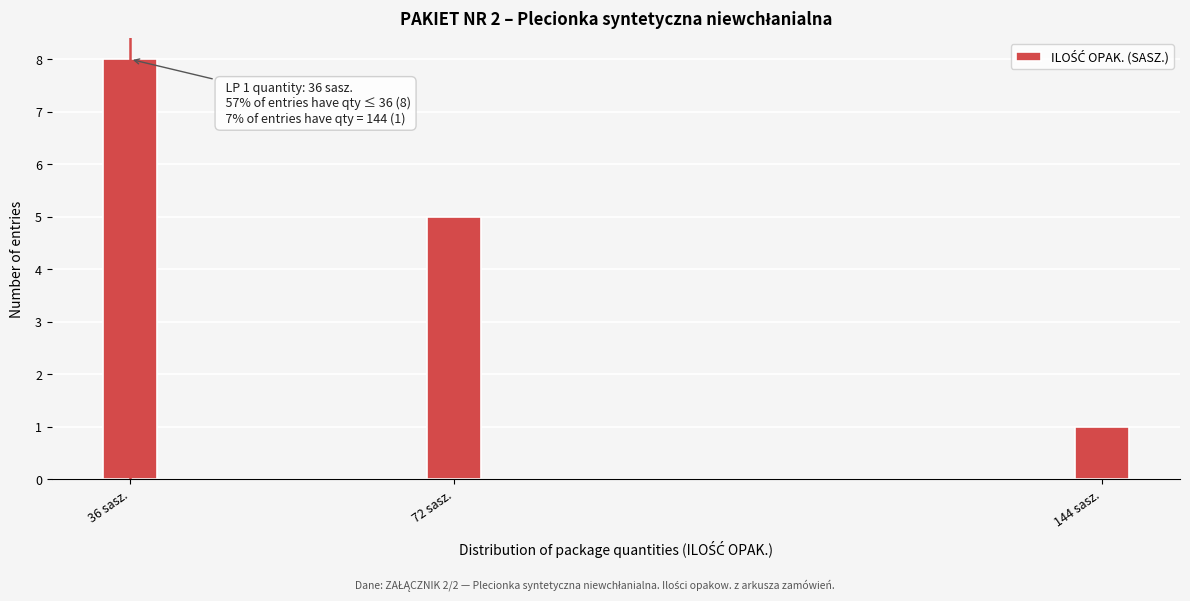

Reading right to left, extract all data points from this chart.

144 sasz.=1	72 sasz.=5	36 sasz.=8